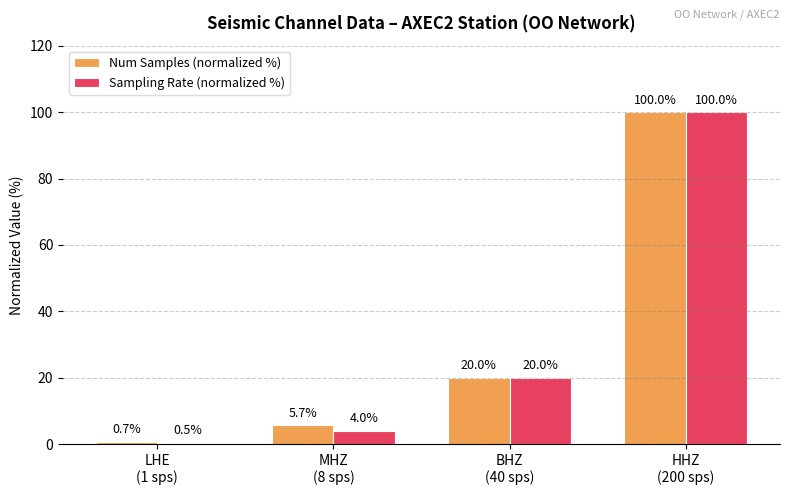

The value of Sampling Rate (normalized %) at HHZ
(200 sps) is 100.0. True or false?

True